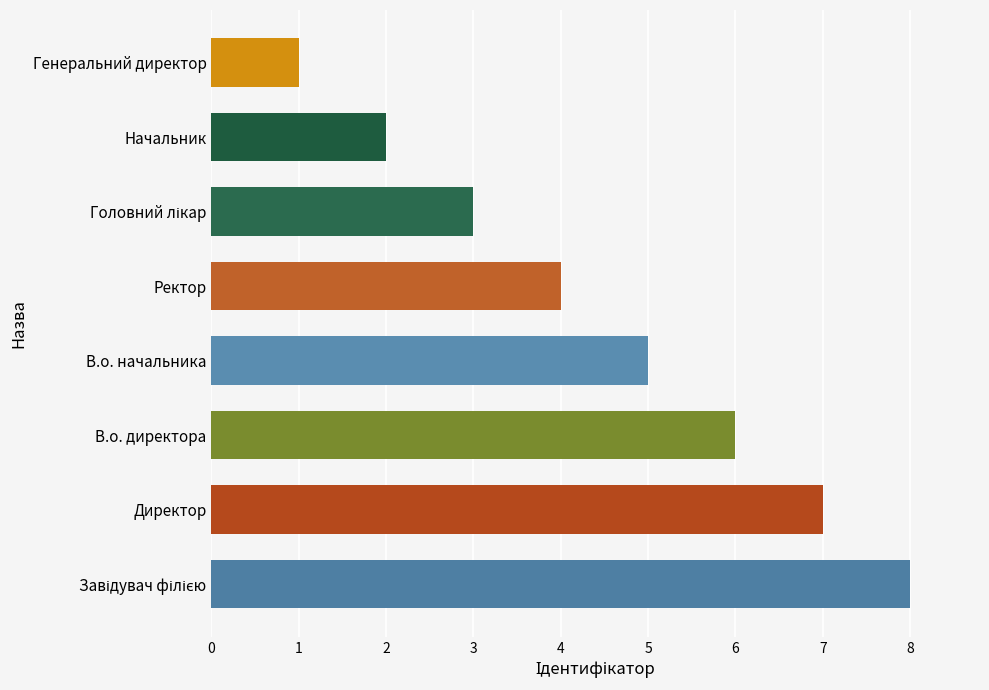

Between Начальник and В.о. директора, which is larger?

В.о. директора